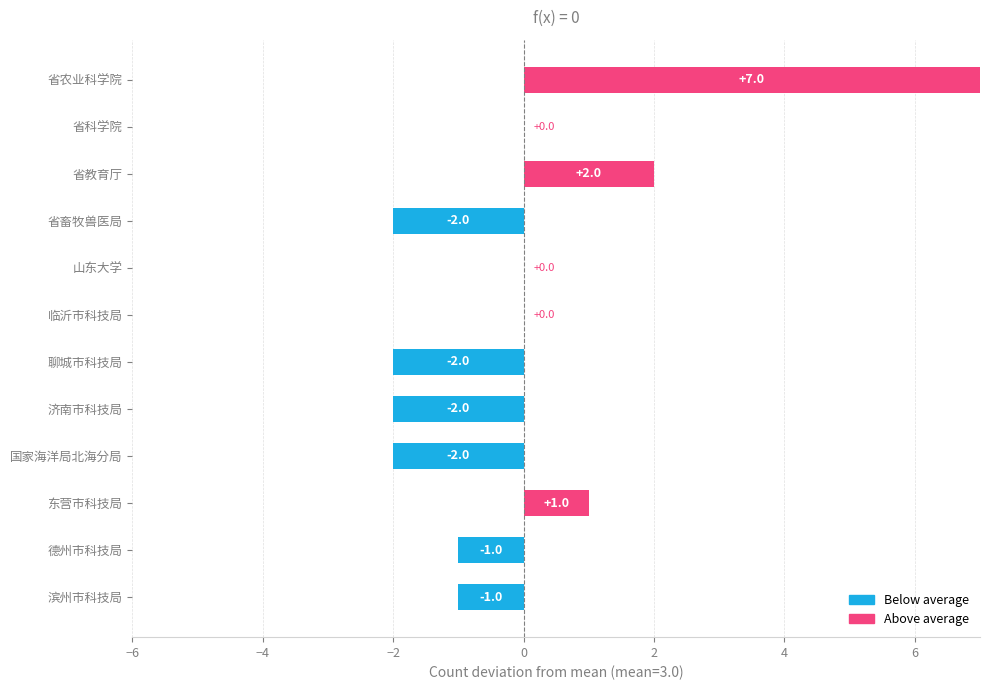

How many categories are shown in the chart?

12